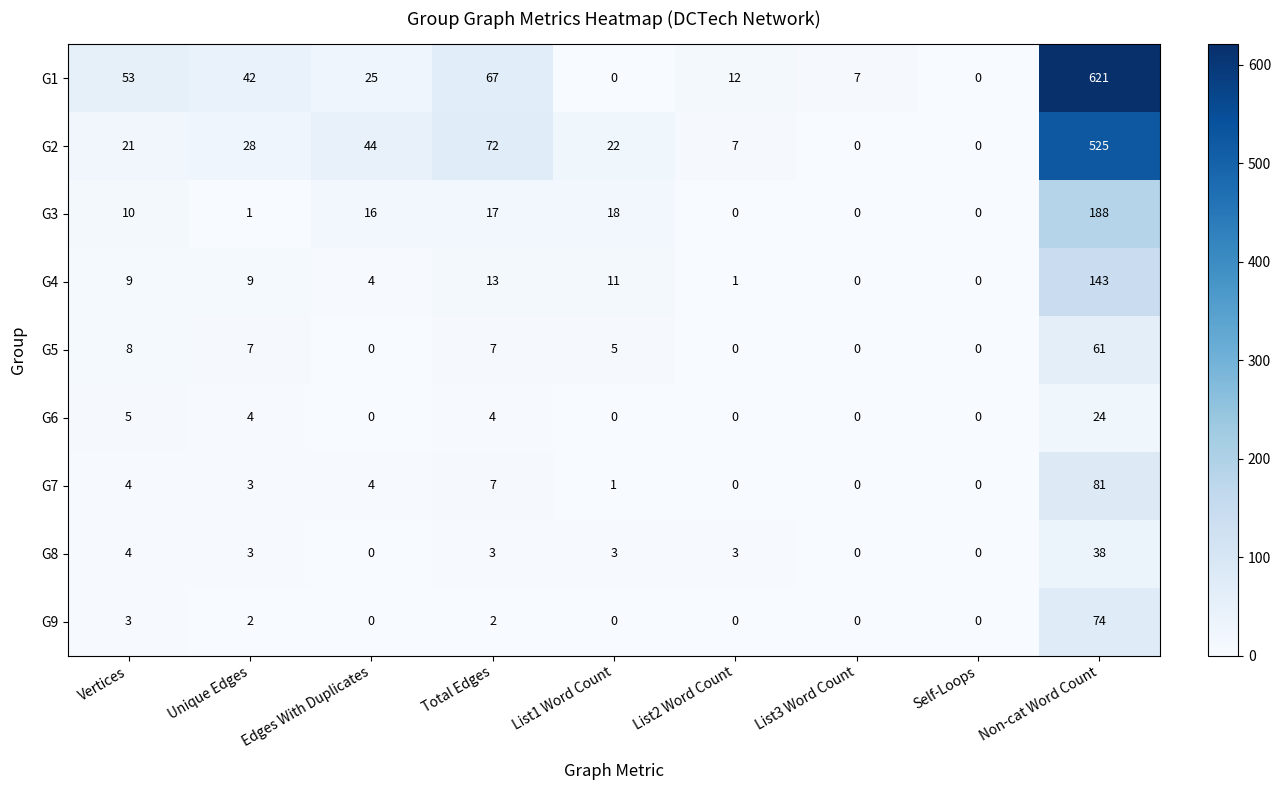

Where is G6 nearest to the value 12?

Vertices